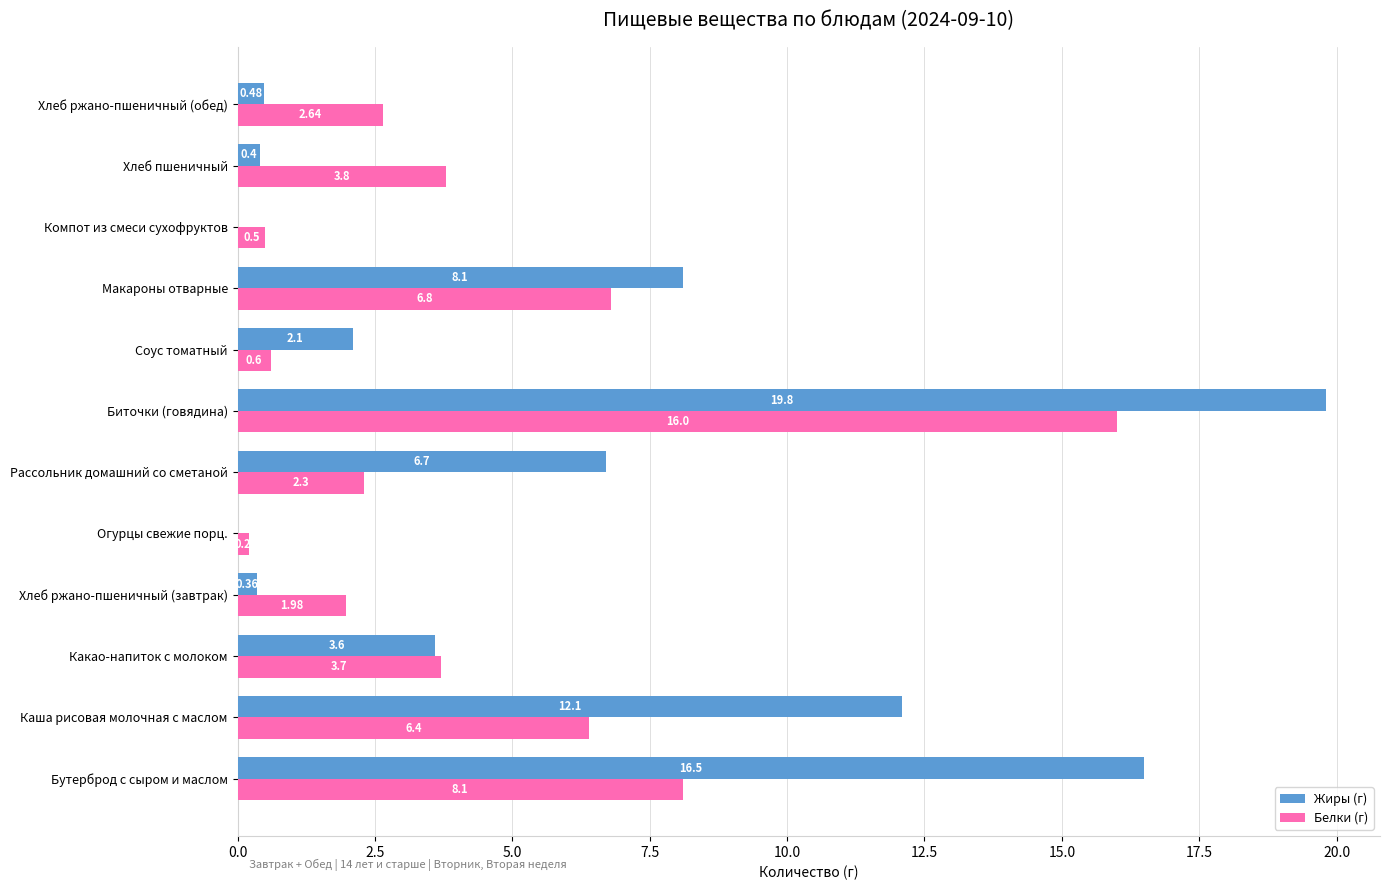

At which label is Жиры (г) closest to 9?

Макароны отварные